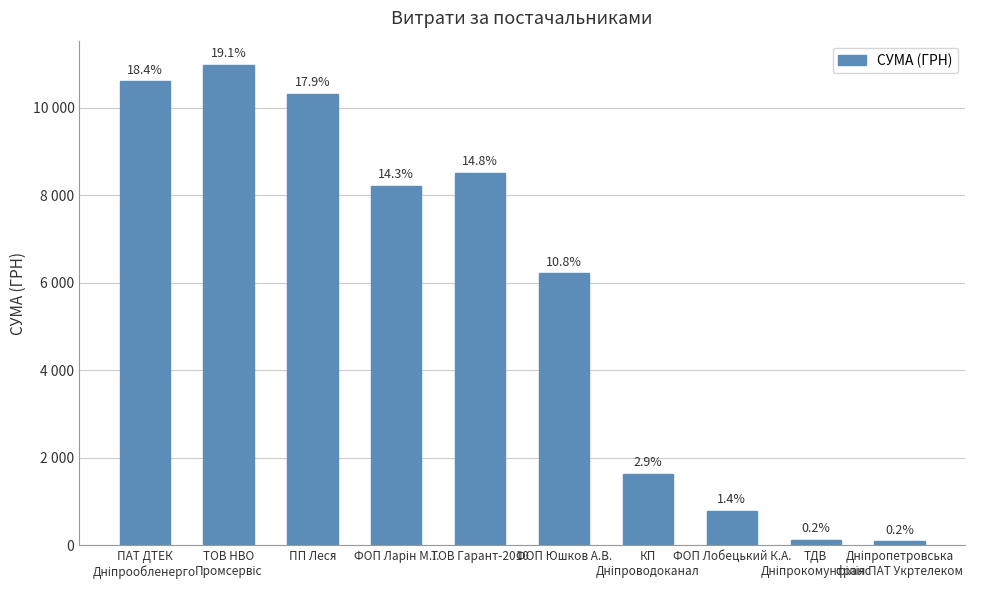

Which category has the lowest value across all series?

Дніпропетровська
філія ПАТ Укртелеком